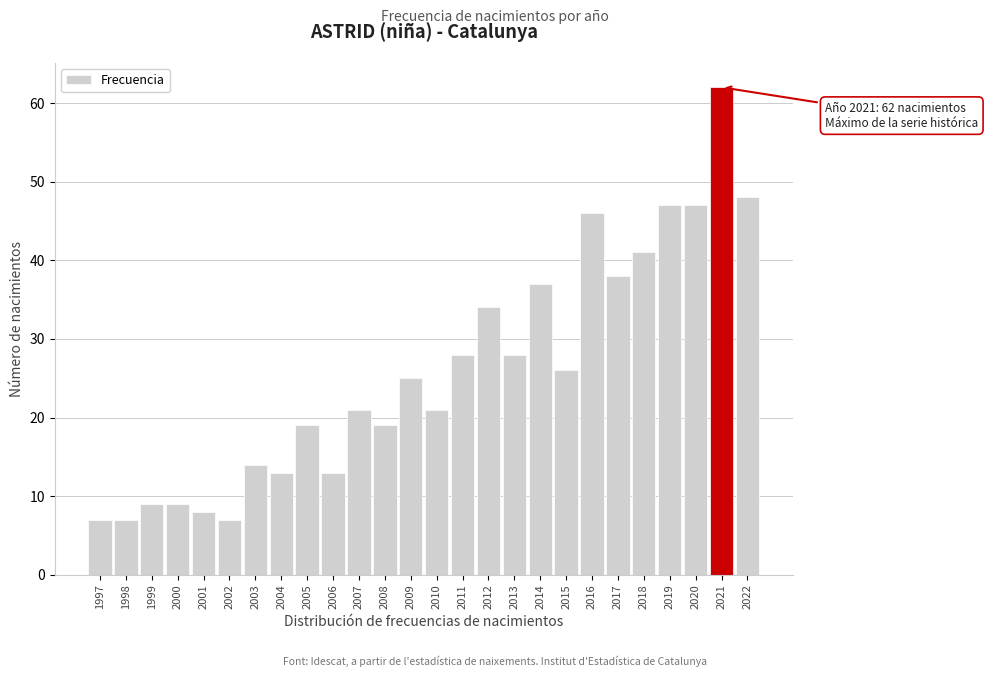

Reading left to right, list all the values displayed in this chart.

7	7	9	9	8	7	14	13	19	13	21	19	25	21	28	34	28	37	26	46	38	41	47	47	62	48